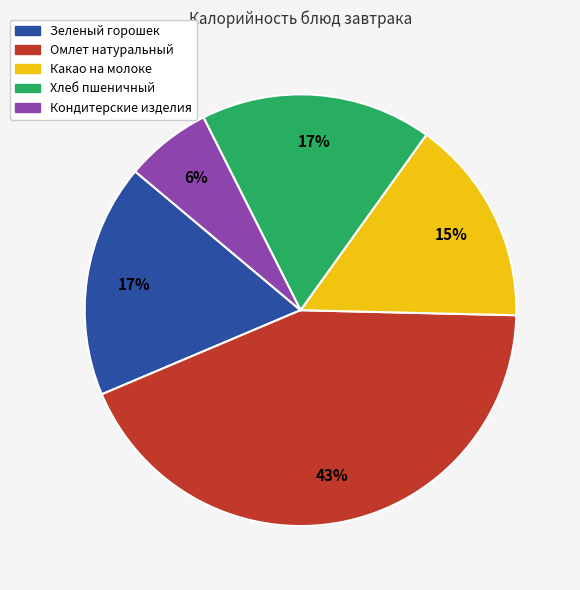

What is the smallest slice in the pie chart?

Кондитерские изделия